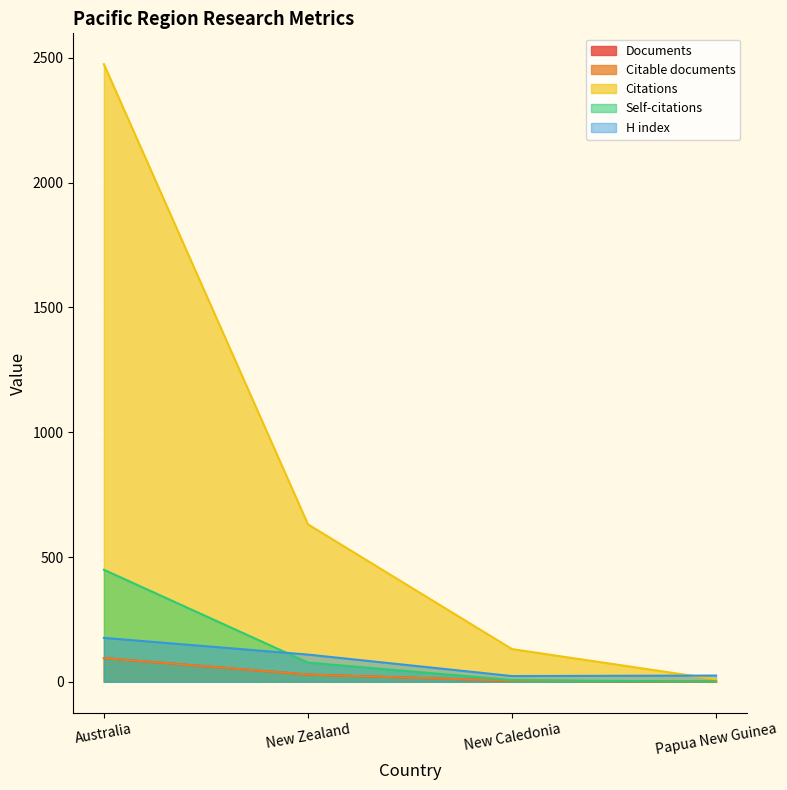

Where do Self-citations and Documents first cross each other?

New Caledonia and Papua New Guinea